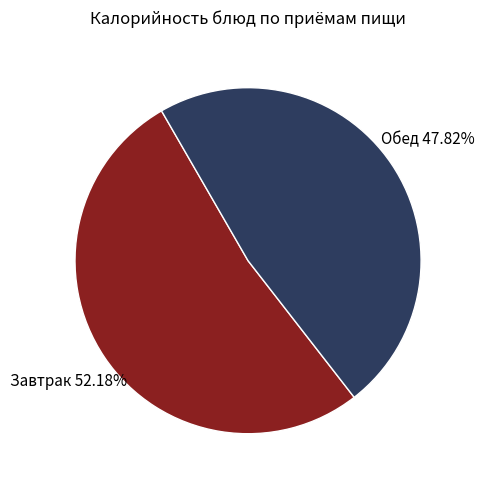

Rank the categories by value from highest to lowest.

Завтрак, Обед